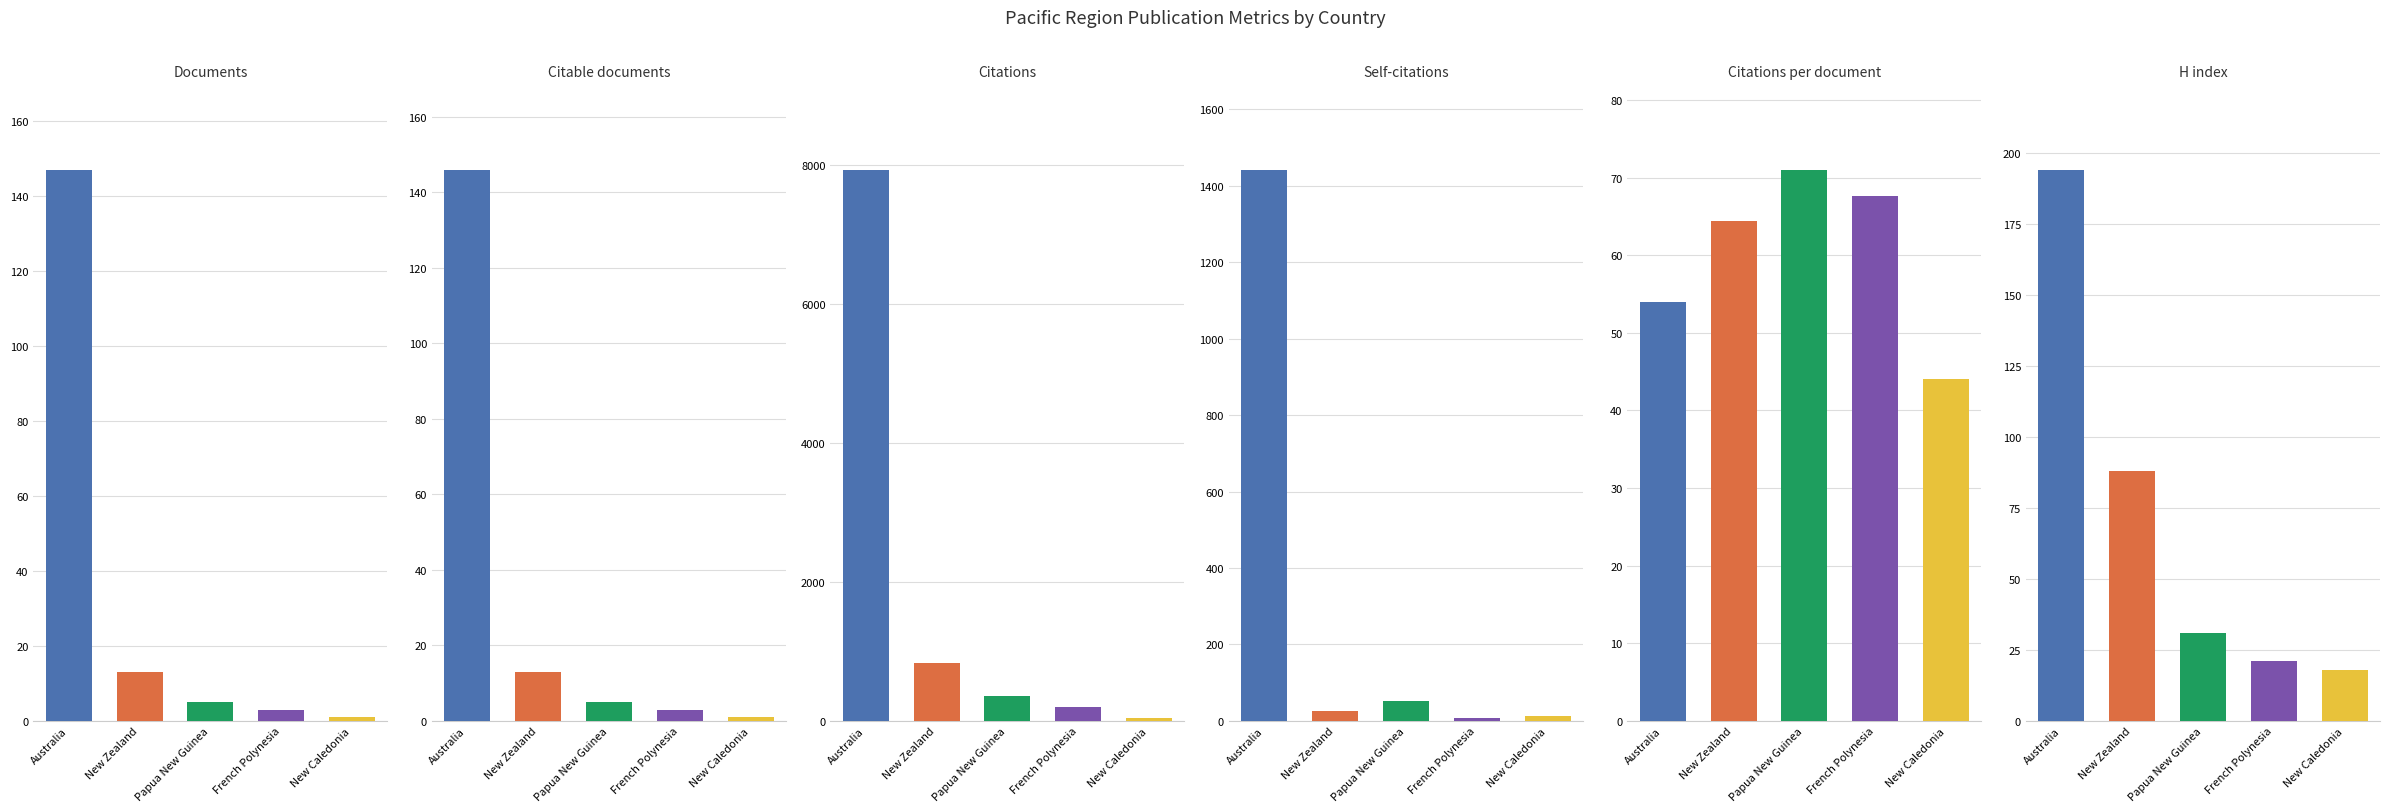

Is the value of Self-citations at Australia greater than the value of Citations per document at French Polynesia?

Yes